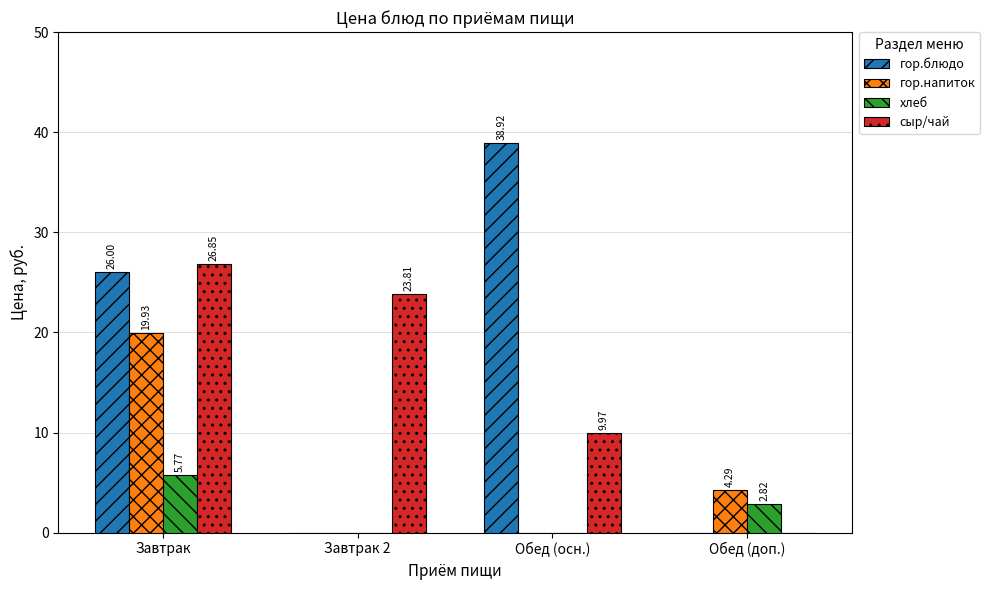

Count the number of data series in this chart.

4